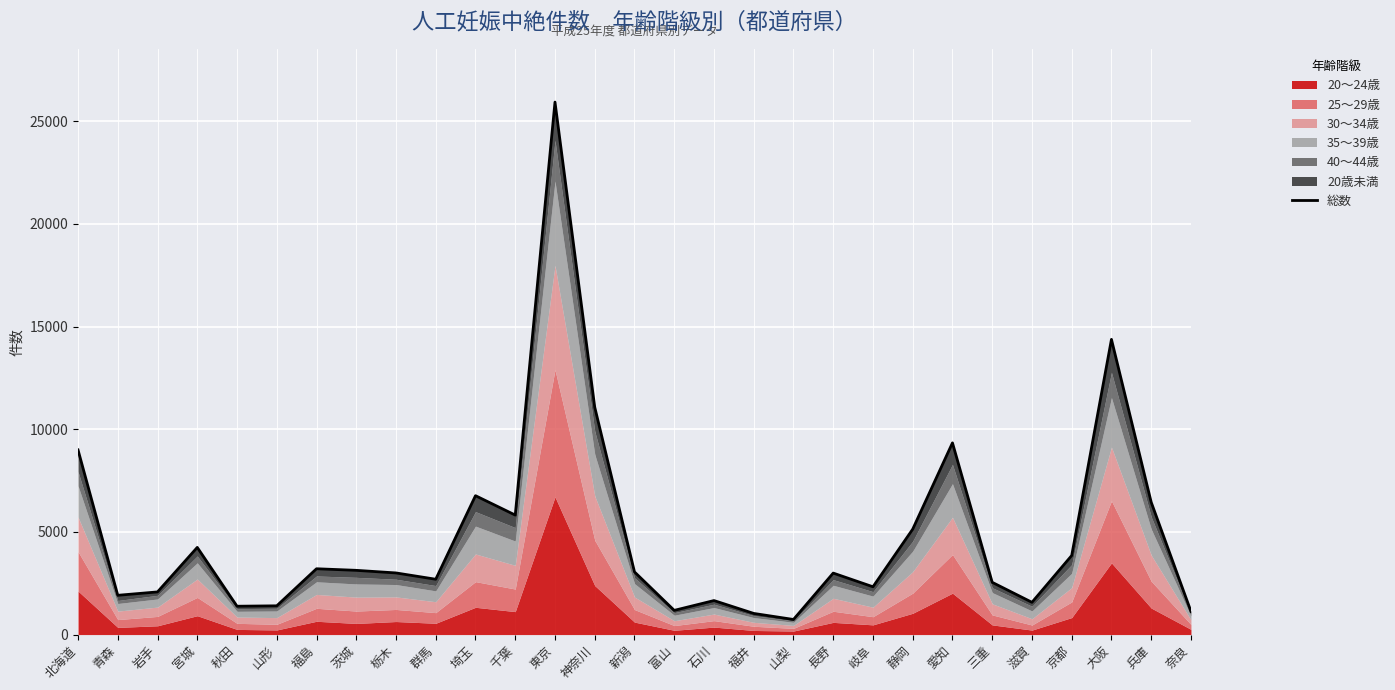

True or false: there are more than 1 points higher than both neighbors.

True